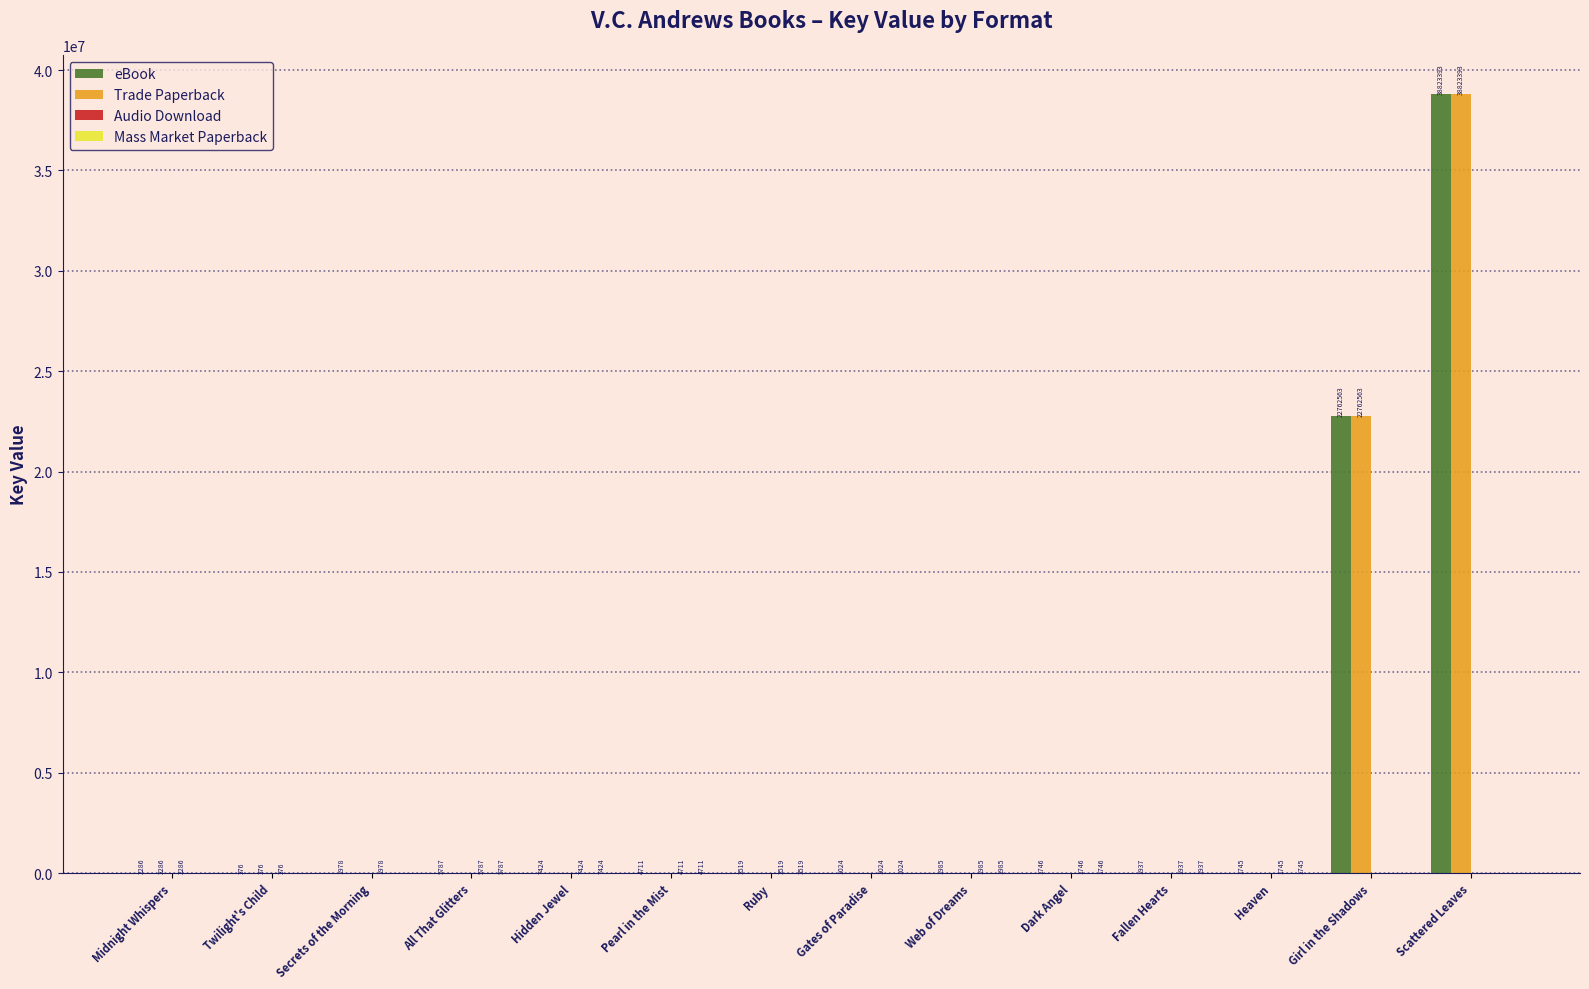

True or false: eBook has a value of 1745 at Heaven.

True